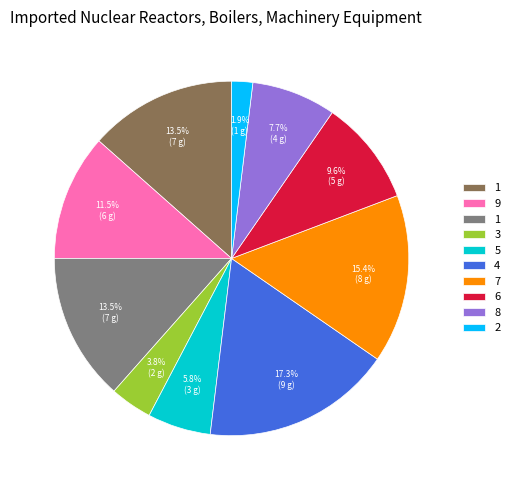

Does any single category account for the majority?

No